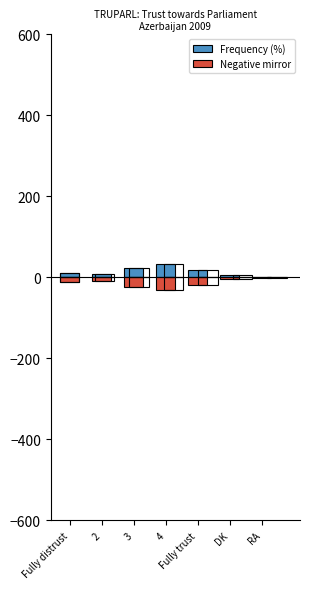

What is the difference between the highest and lowest values at RA?

2